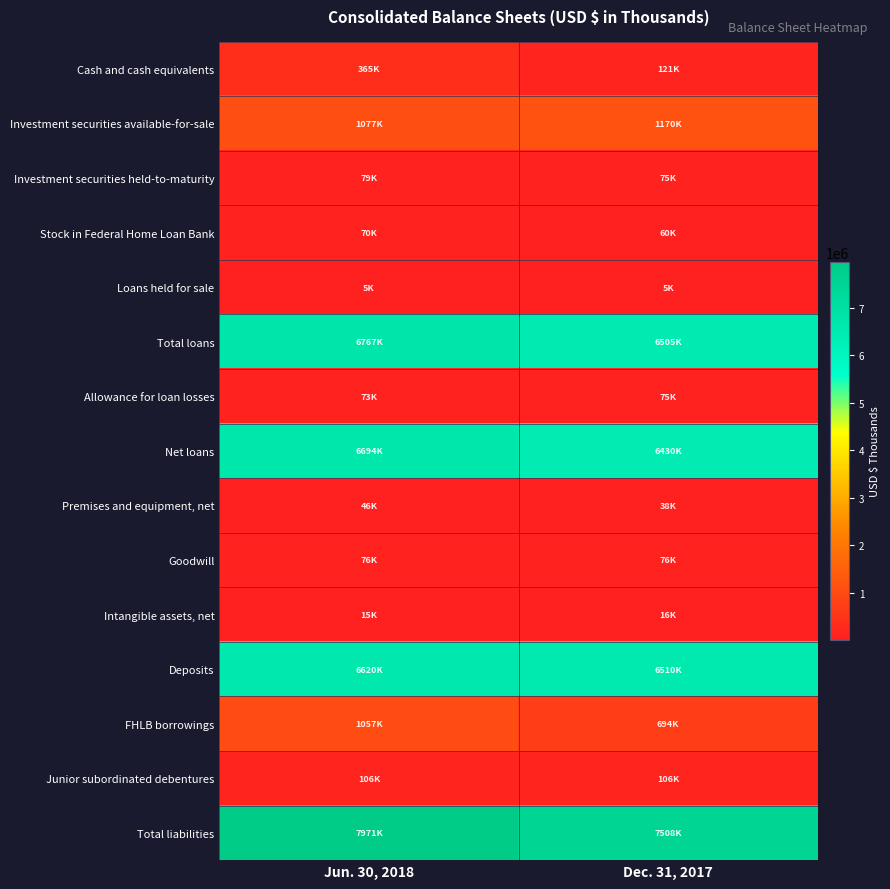

Which category has the highest value across all series?

Jun. 30, 2018